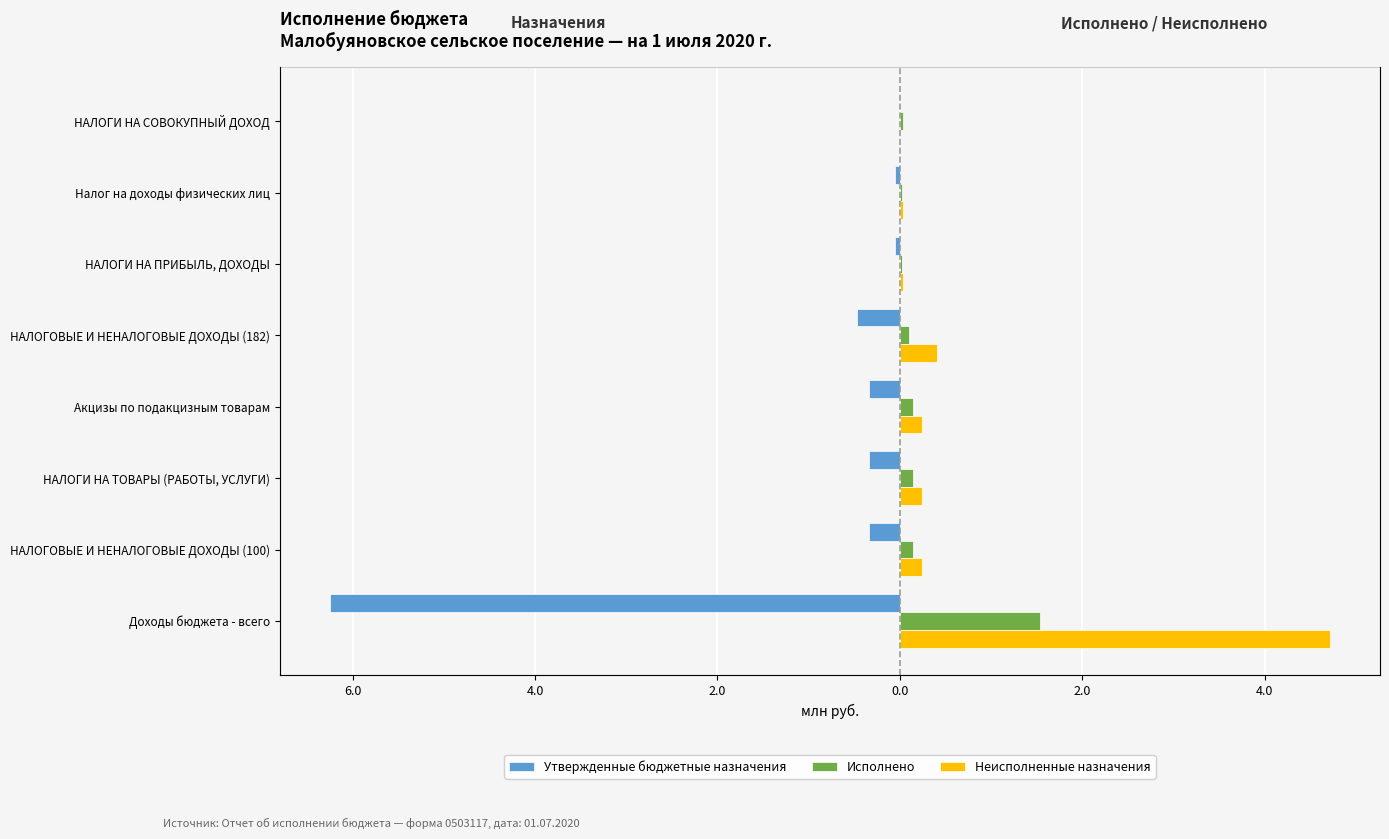

How many series are shown in this chart?

3